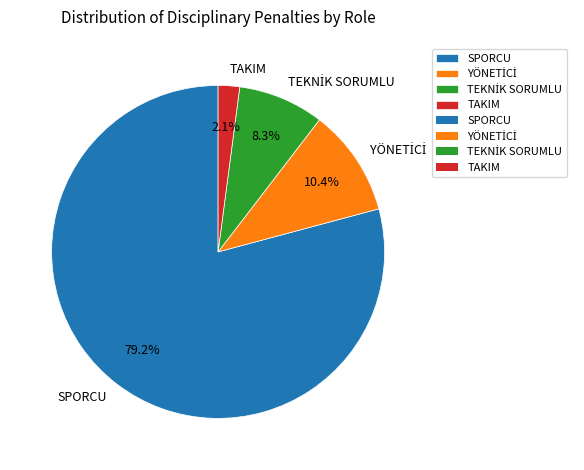

Which slice is the smallest?

TAKIM